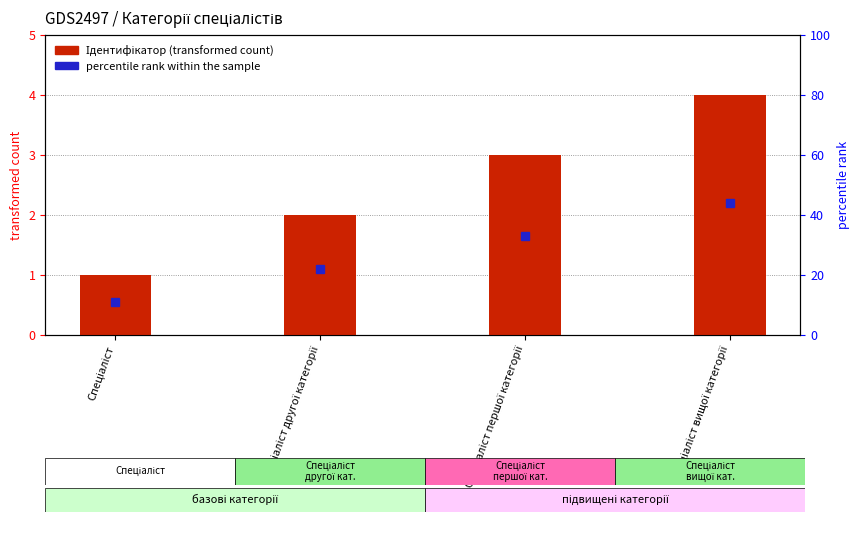

Rank the categories by value from highest to lowest.

Спеціаліст вищої категорії, Спеціаліст першої категорії, Спеціаліст другої категорії, Спеціаліст